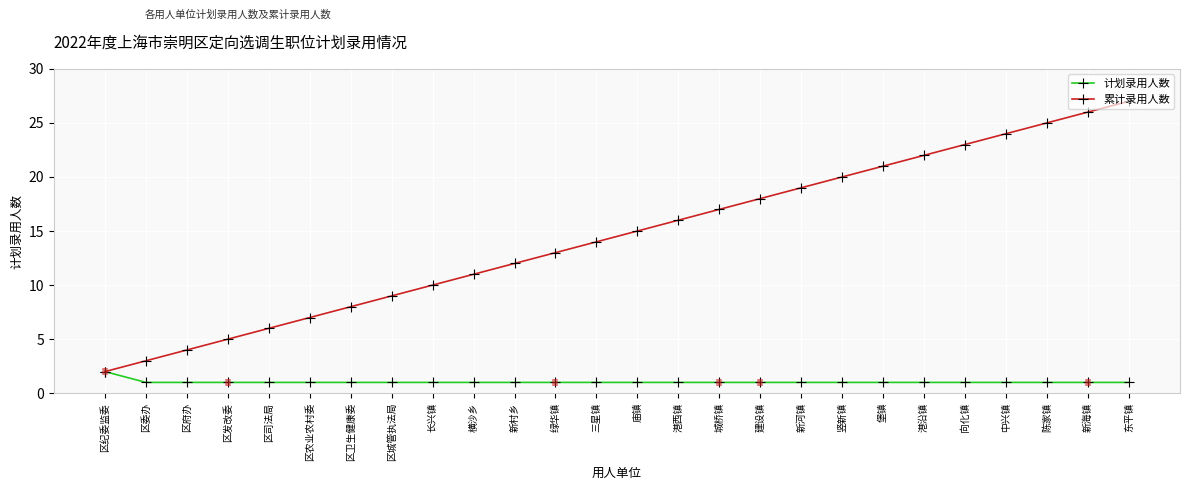

What is the value of the 计划录用人数 point at the 19th from the left?

1